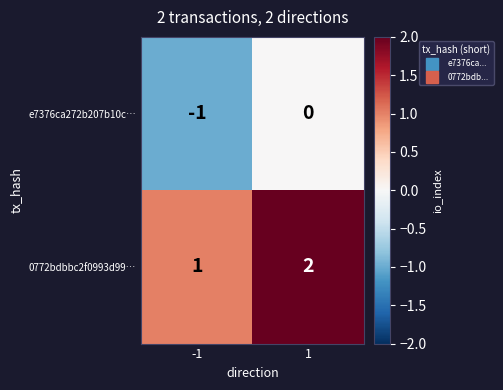

The value of 0772bdbbc2f0993d99… at -1 is 2. True or false?

False